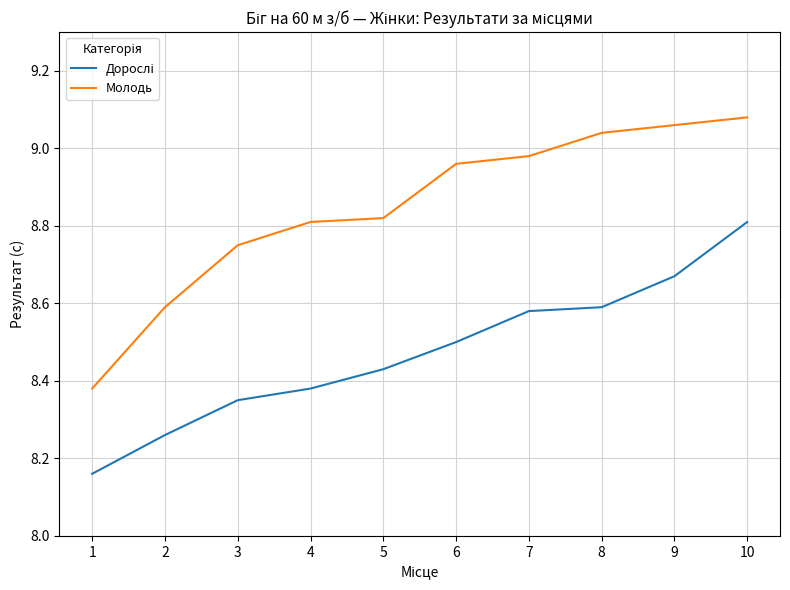

What is the difference between the maximum and minimum values in the Молодь series?

0.7